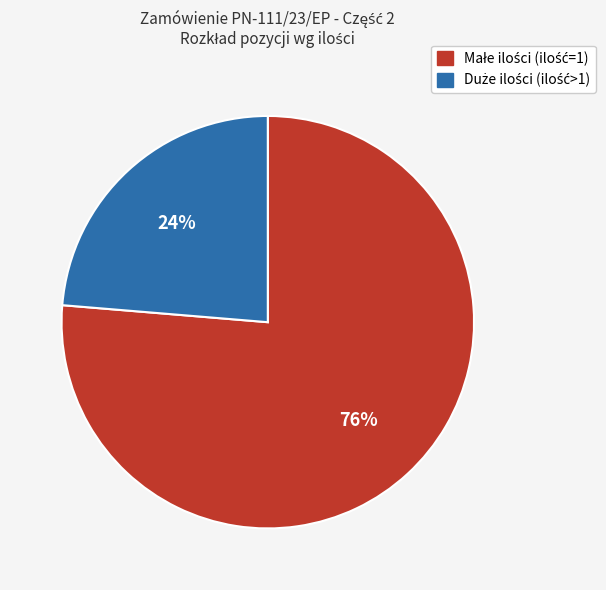

To the nearest percent, what is the average slice percentage?

50%